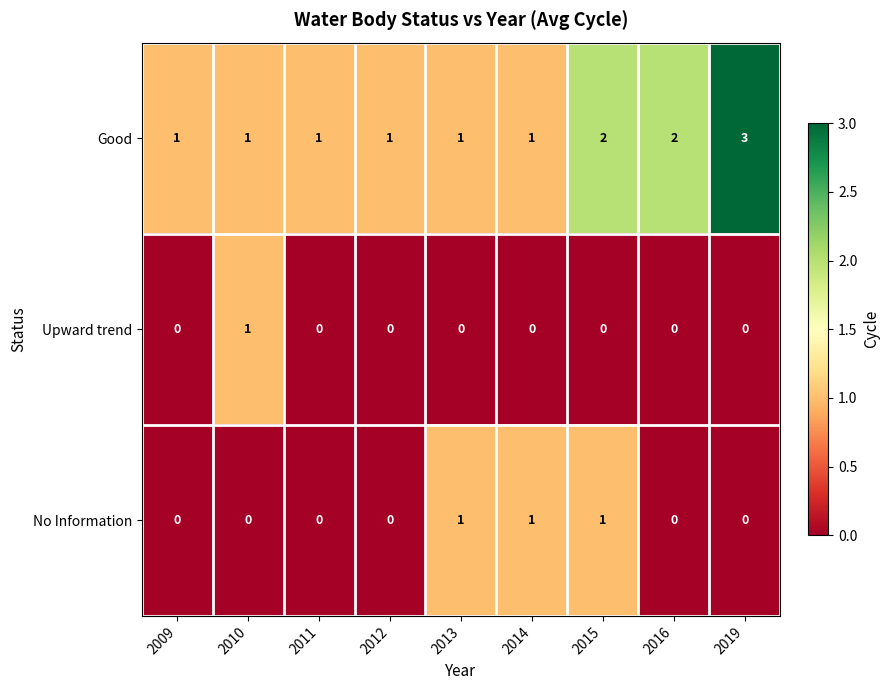

List the series in order of their overall mean, highest first.

Good, No Information, Upward trend